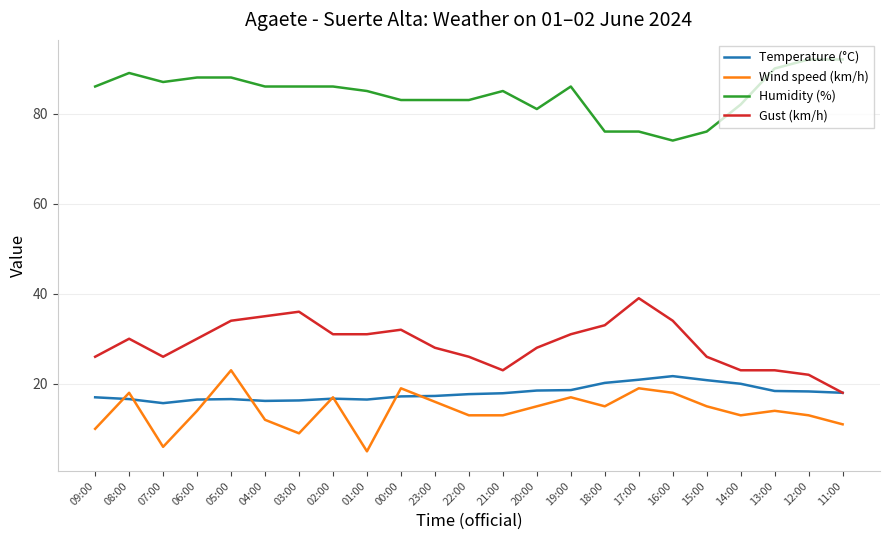

Where is the first local maximum for Humidity (%)?

08:00